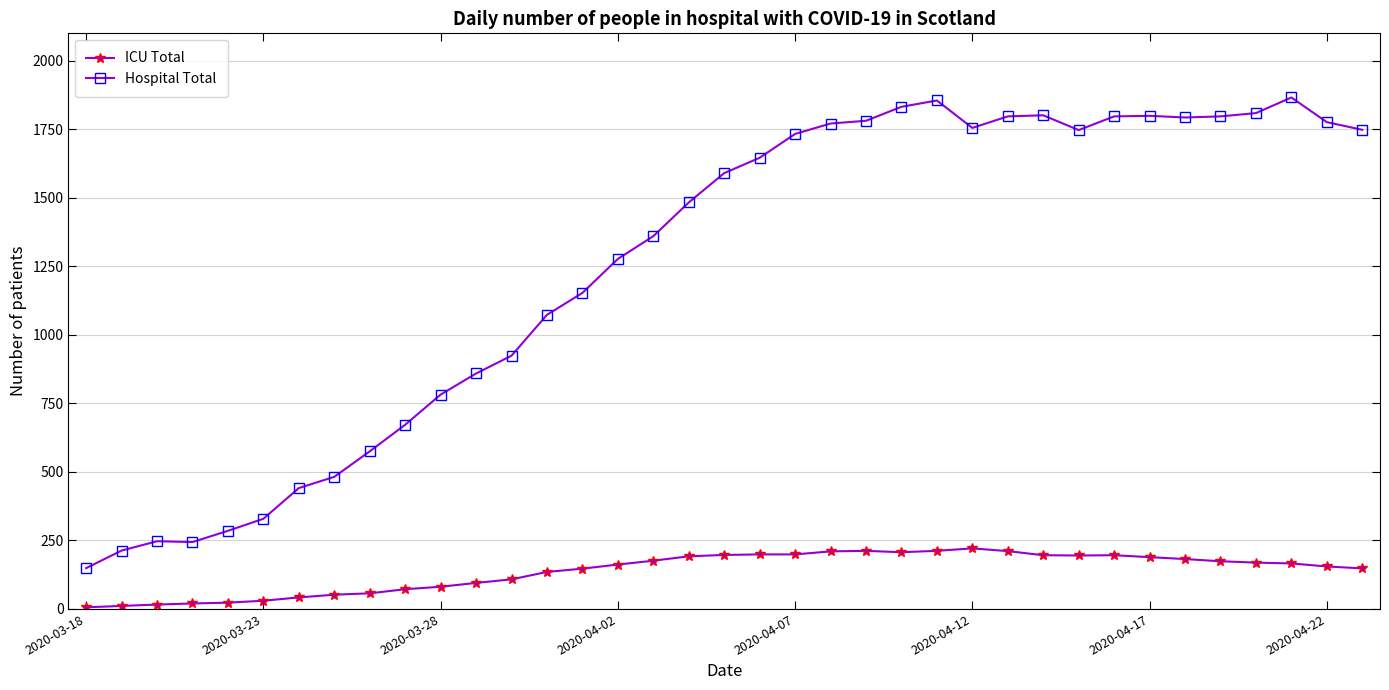

What is the difference between the second highest and second lowest values in the ICU Total series?

201